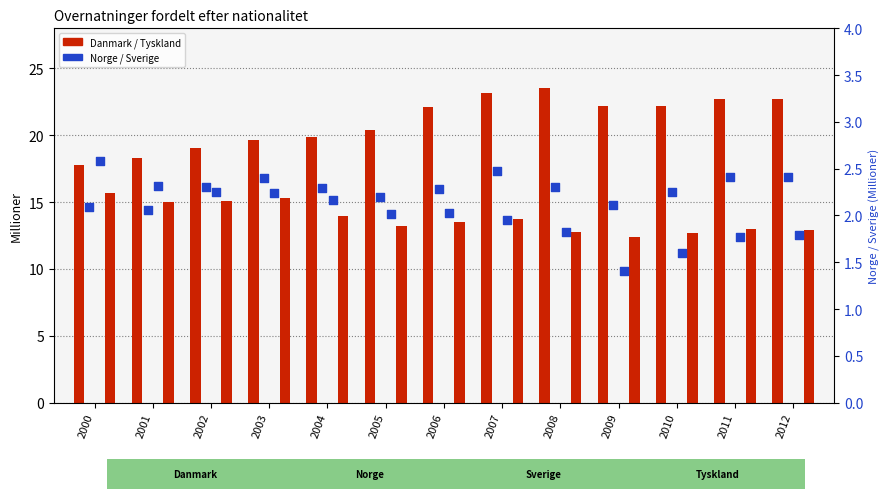

Which series has the largest total across all categories?

Danmark